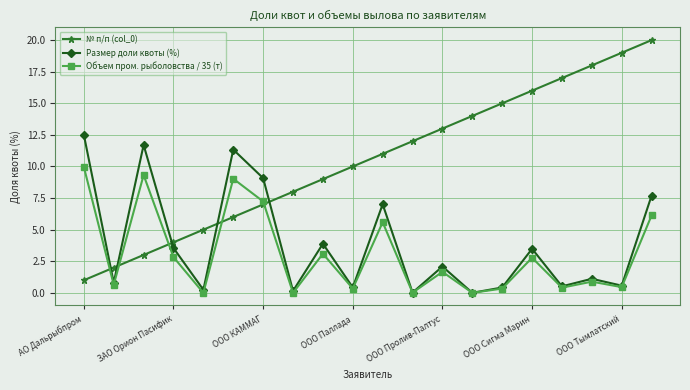

What is the value of the Размер доли квоты (%) point at the 11th from the left?

7.0